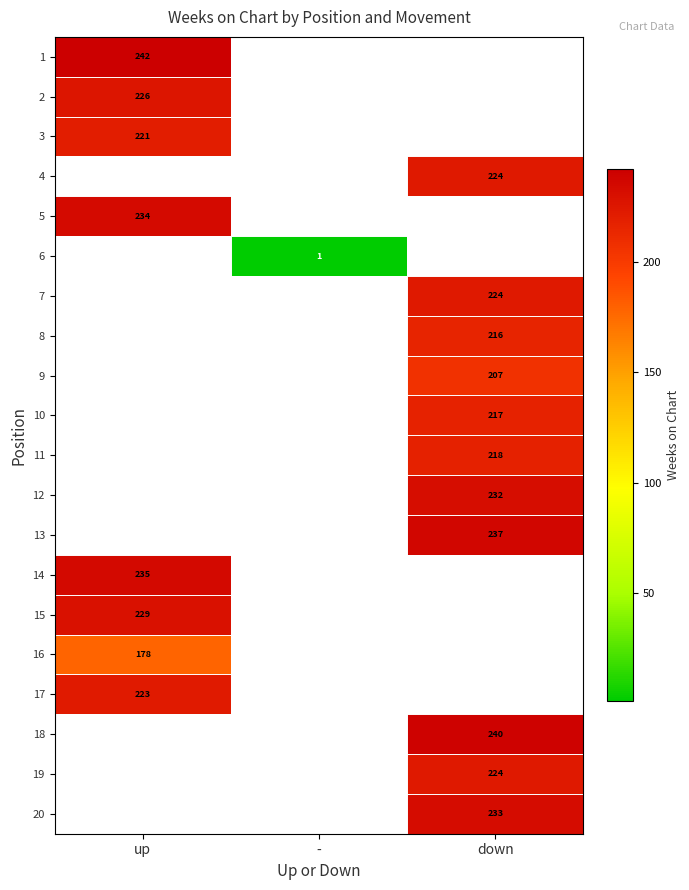

True or false: 11 has a value of 100.4 at down.

False